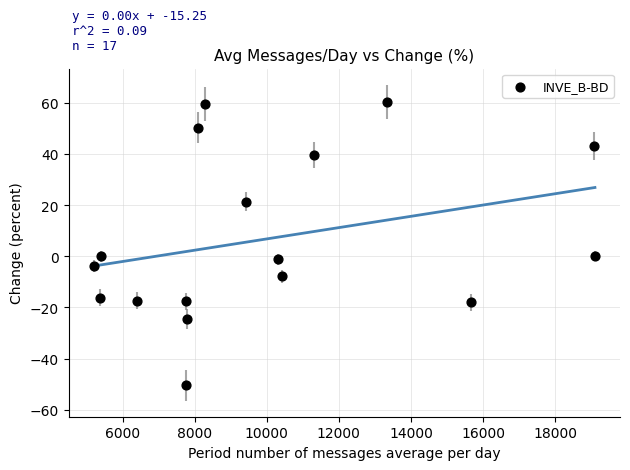

What is the range of X values (max minus min)?

13907.2